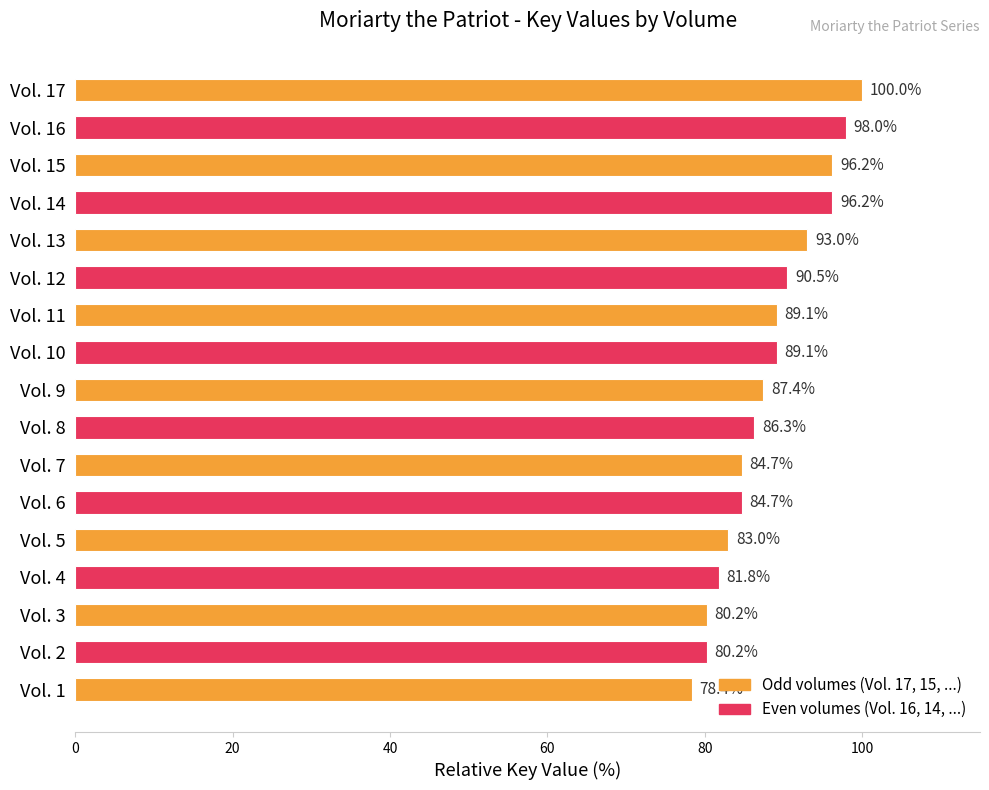

What is the approximate value at Vol. 9?

87.4